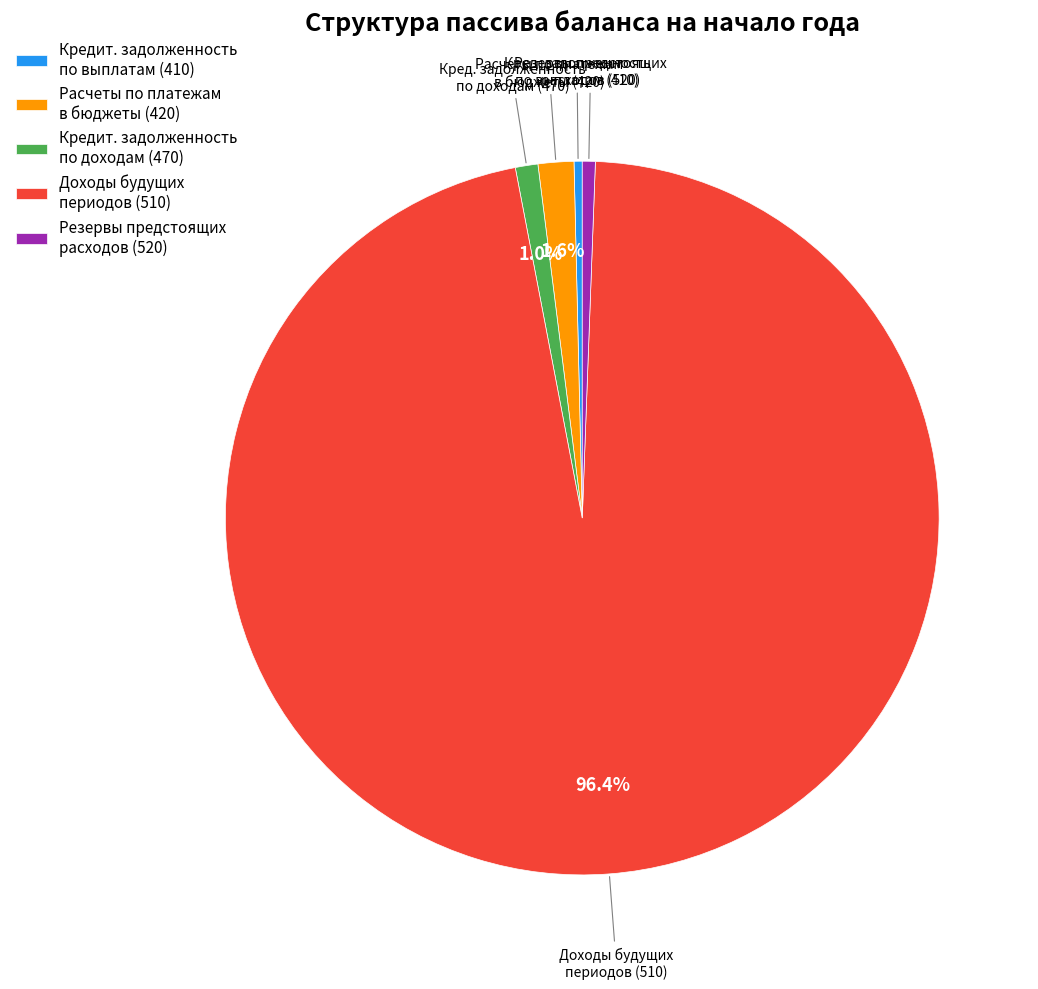

Is there a majority slice in this chart?

Yes